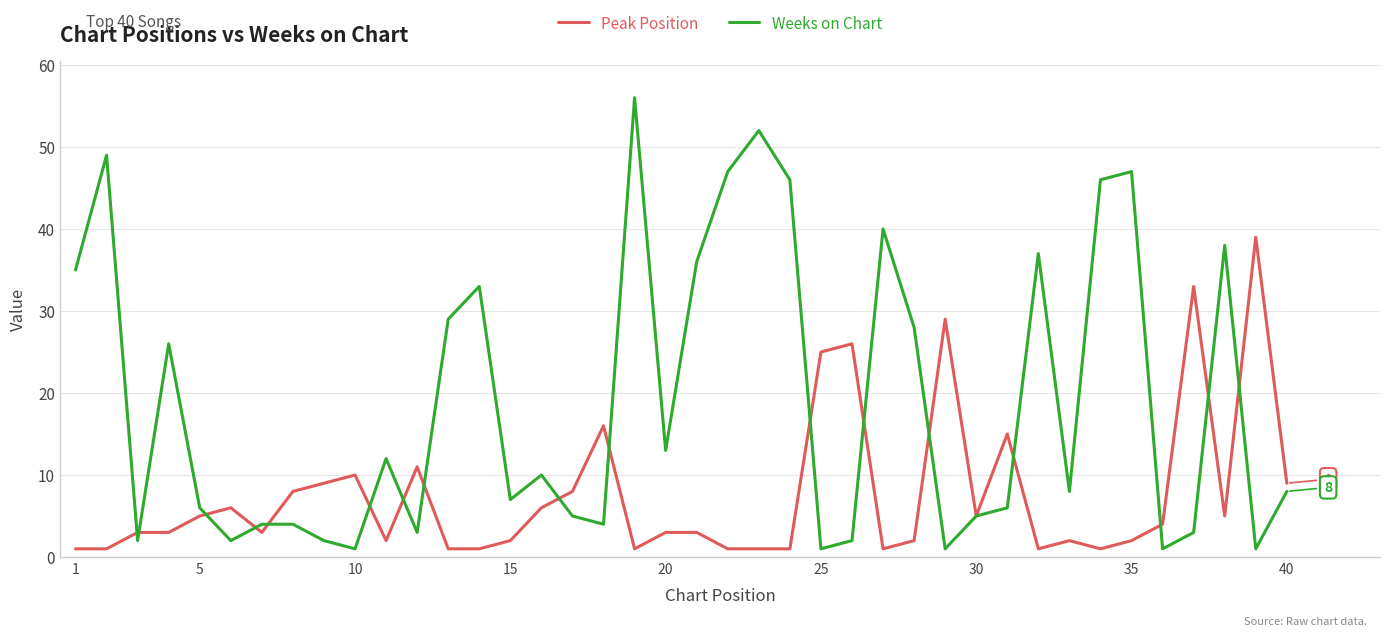

Which series has the widest spread of values?

Weeks on Chart